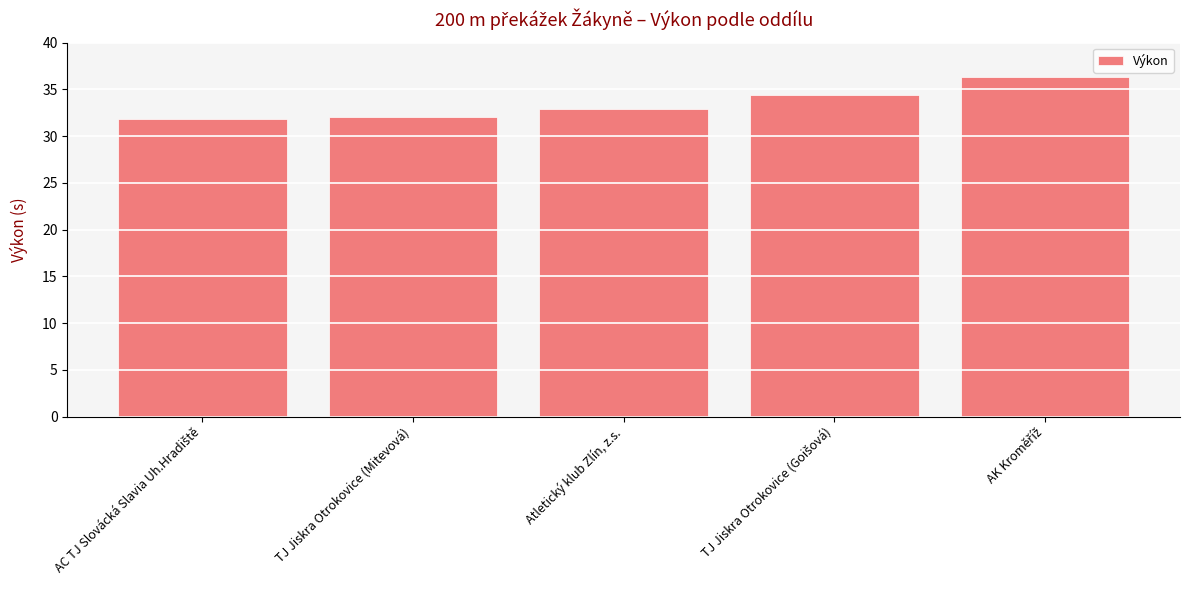

What is the difference between the maximum and minimum values?

4.5